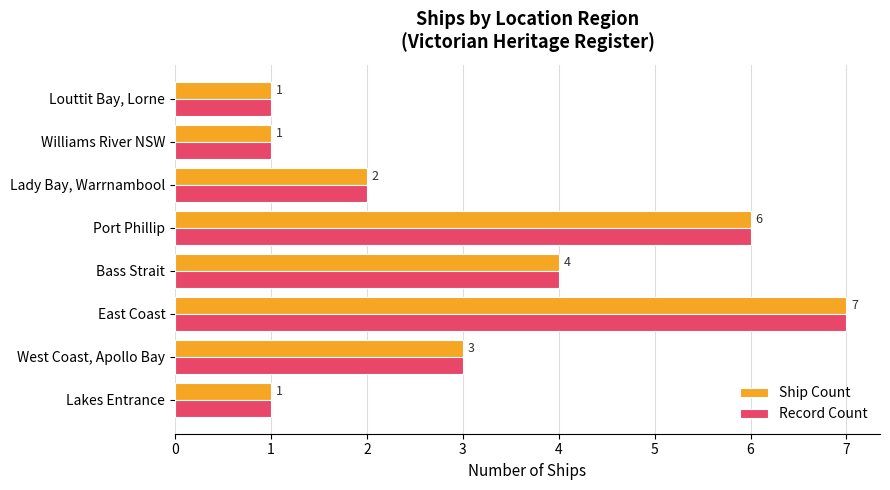

The value of Ship Count at West Coast, Apollo Bay is 3. True or false?

True